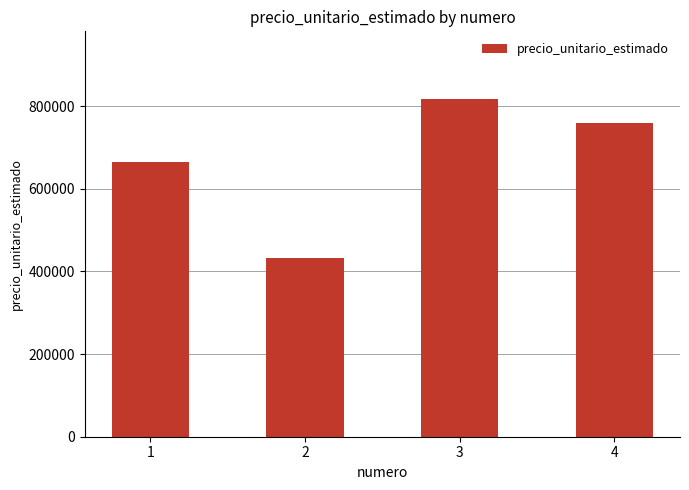

What is the minimum value shown in the chart?

431971